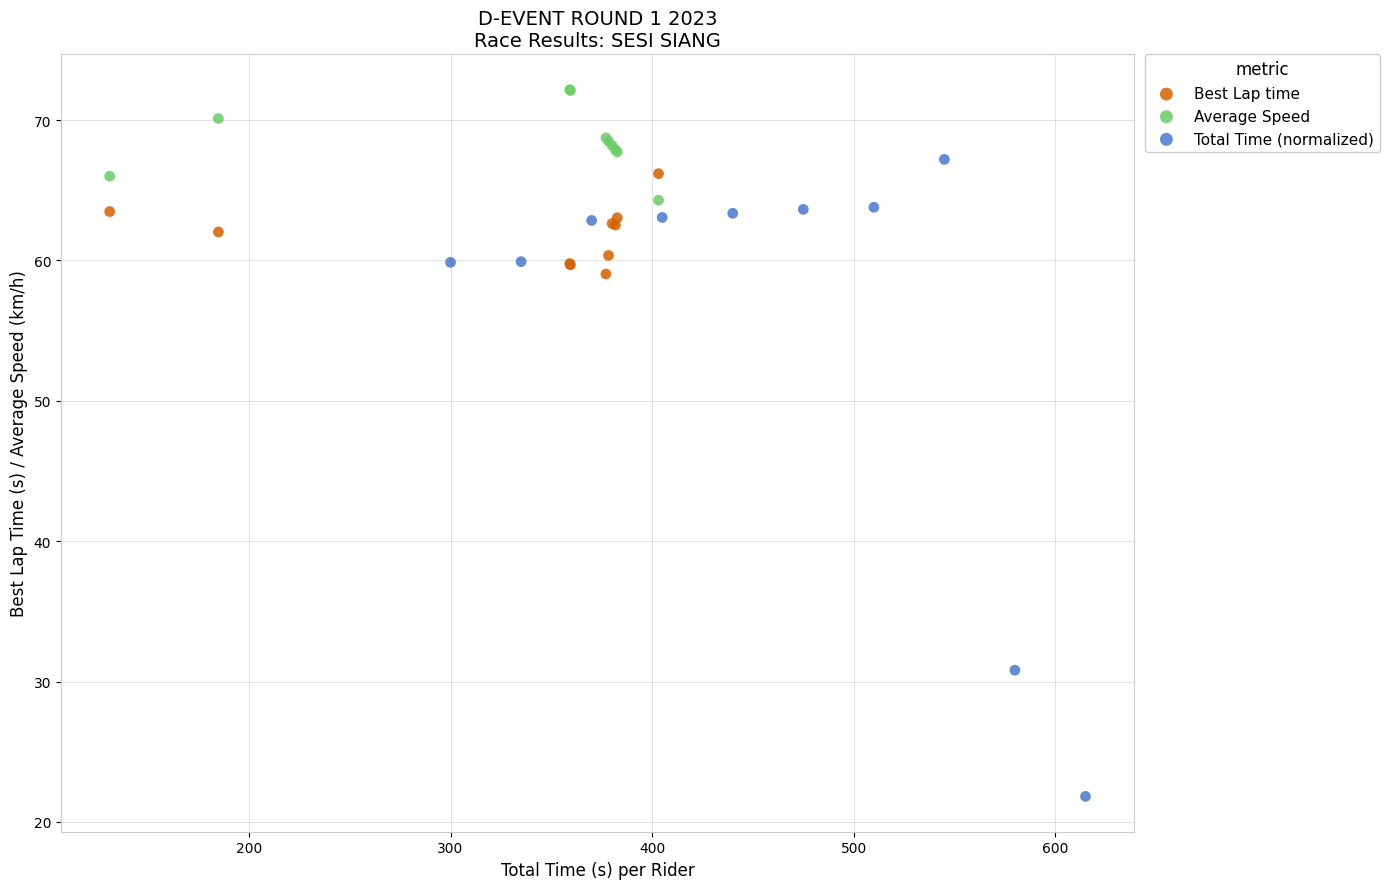

What are all the series names shown in the legend?

Best Lap time, Average Speed, Total Time (normalized)